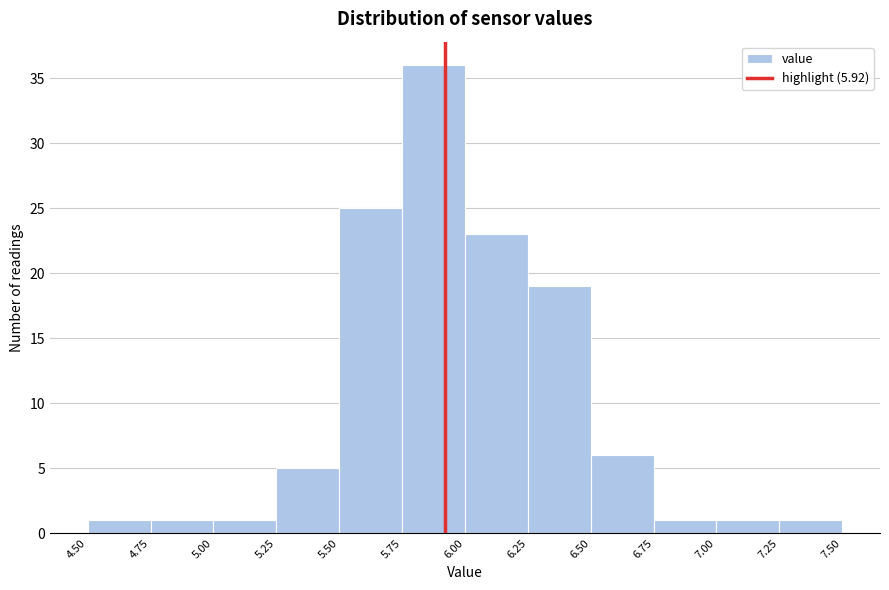

Over which range of the x-axis is the bar tallest?

5.75 to 6.00